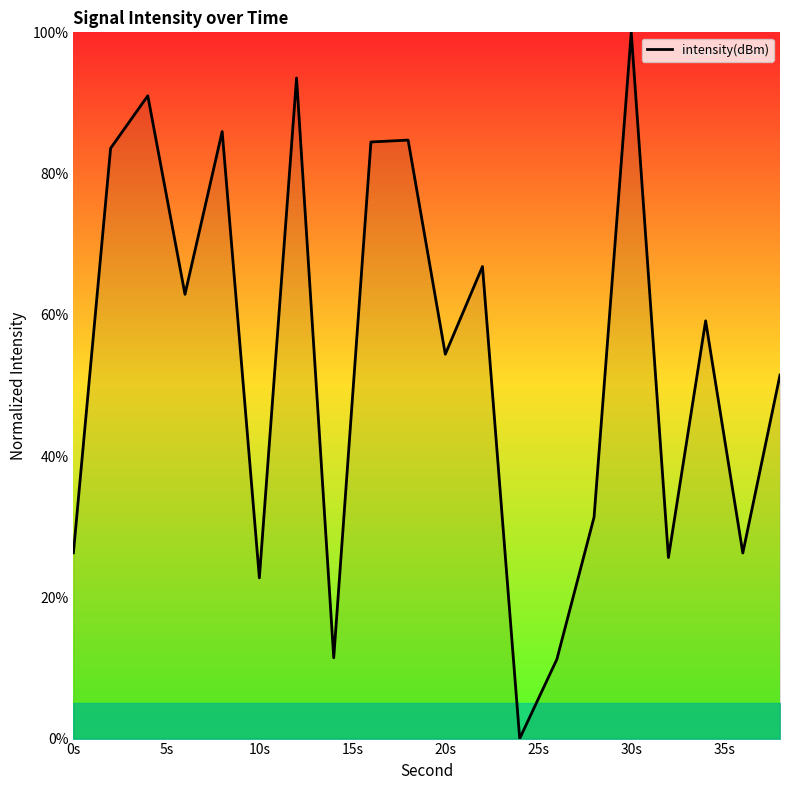

What is the difference between the maximum and minimum values?

100.0